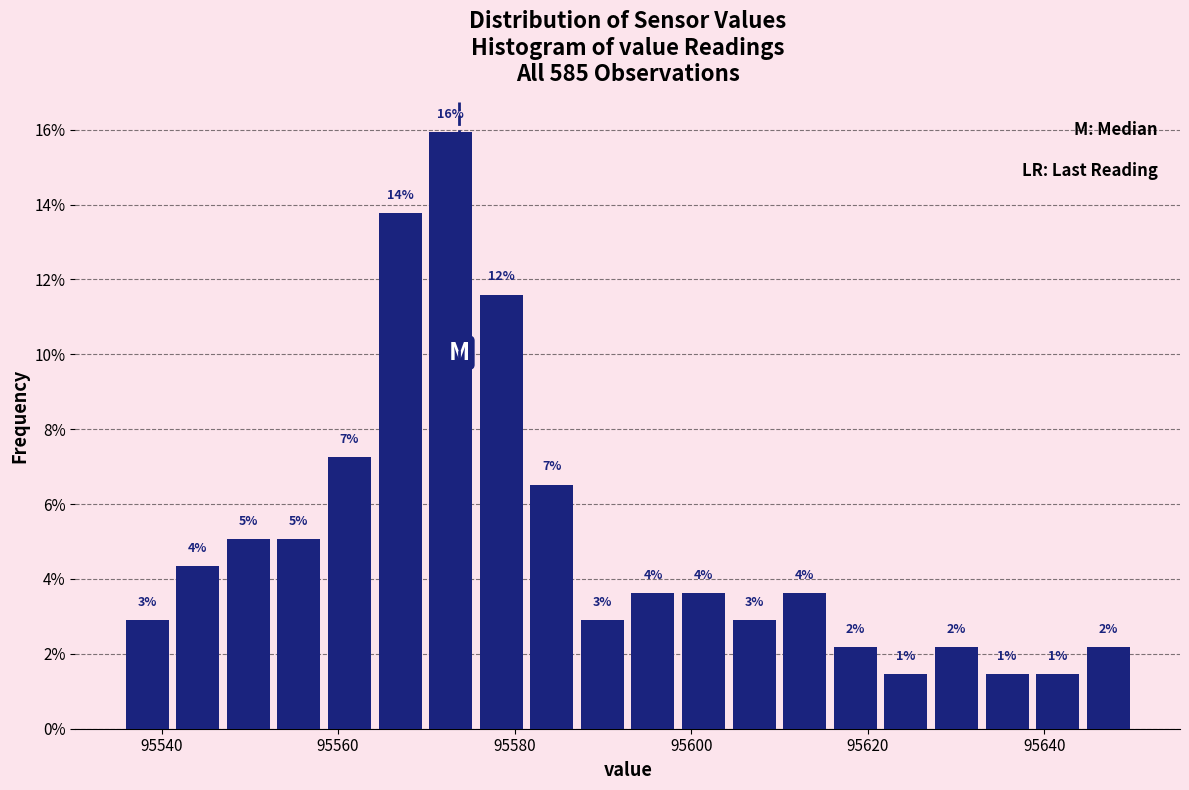

Read against the x-axis, roughly where is the centre of the tallest bar?

95572